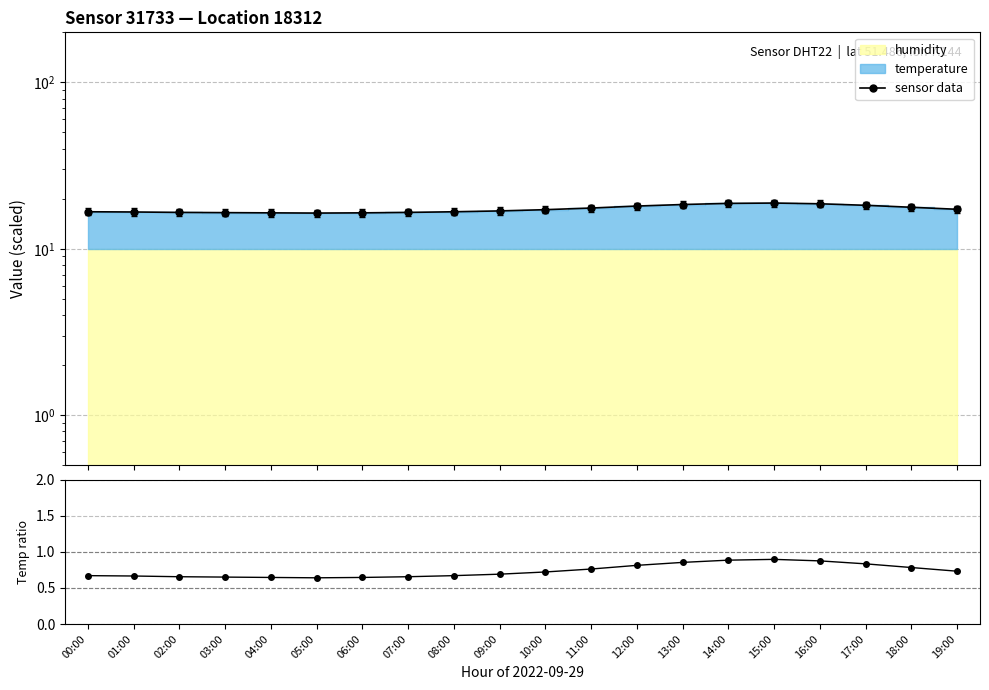

Reading right to left, what are all the values shown in this chart?

sensor data: 19:00=17.3	18:00=17.8	17:00=18.2	16:00=18.6	15:00=18.8	14:00=18.7	13:00=18.4	12:00=18.1	11:00=17.6	10:00=17.2	09:00=16.9	08:00=16.7	07:00=16.5	06:00=16.4	05:00=16.4	04:00=16.4	03:00=16.5	02:00=16.5	01:00=16.6	00:00=16.7
temp / (humid/10): 19:00=0.7	18:00=0.8	17:00=0.8	16:00=0.9	15:00=0.9	14:00=0.9	13:00=0.9	12:00=0.8	11:00=0.8	10:00=0.7	09:00=0.7	08:00=0.7	07:00=0.7	06:00=0.6	05:00=0.6	04:00=0.6	03:00=0.7	02:00=0.7	01:00=0.7	00:00=0.7